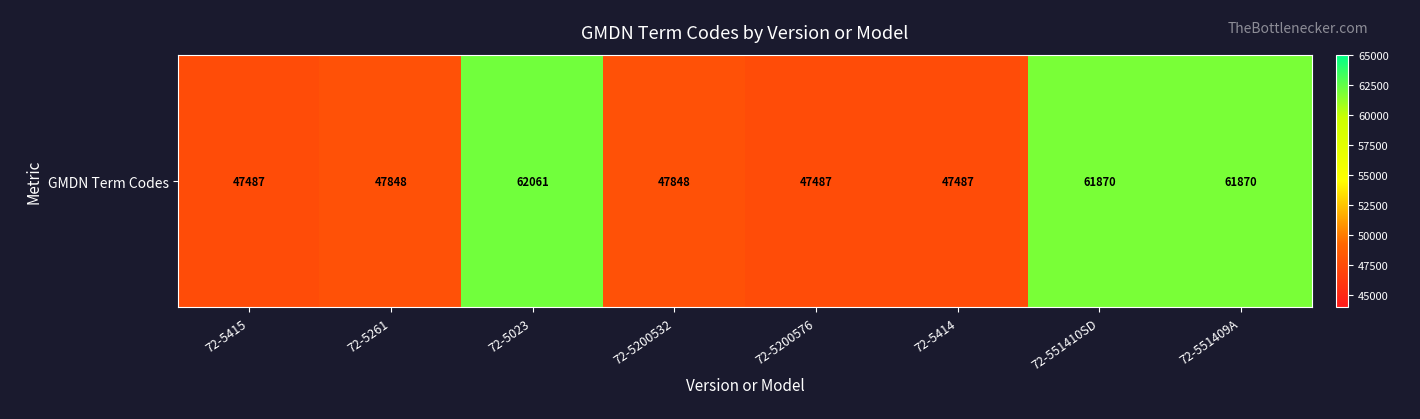

What is the smallest value displayed?

47487